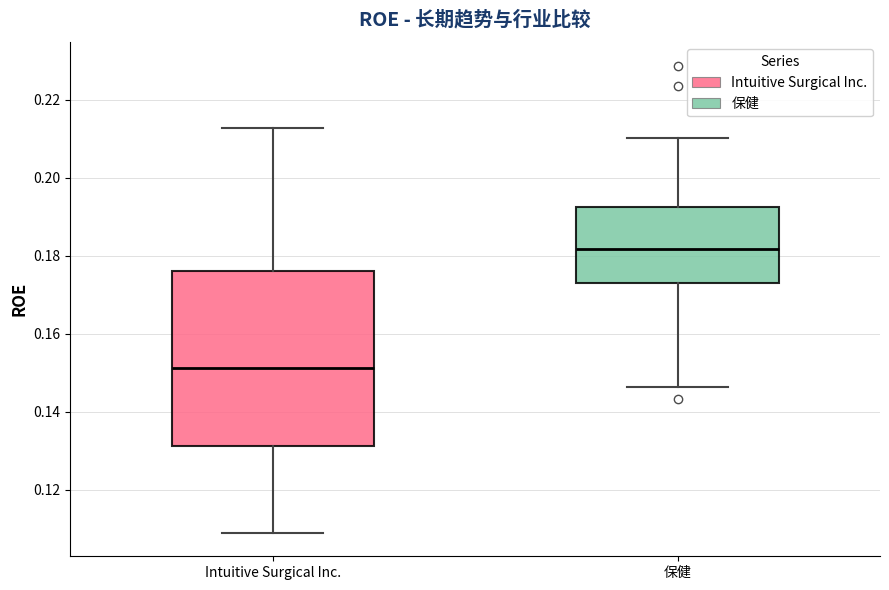

Reading left to right, transcribe this box plot: for each box, give where its median line is, the range the box spans, and where its two whiskers end, as read against the y-axis. The values are not printed on the chart, so give them approximately, as read against the axis.

Intuitive Surgical Inc.: median 0.152, box 0.132 to 0.176, whiskers 0.110 to 0.212
保健: median 0.182, box 0.174 to 0.192, whiskers 0.146 to 0.210